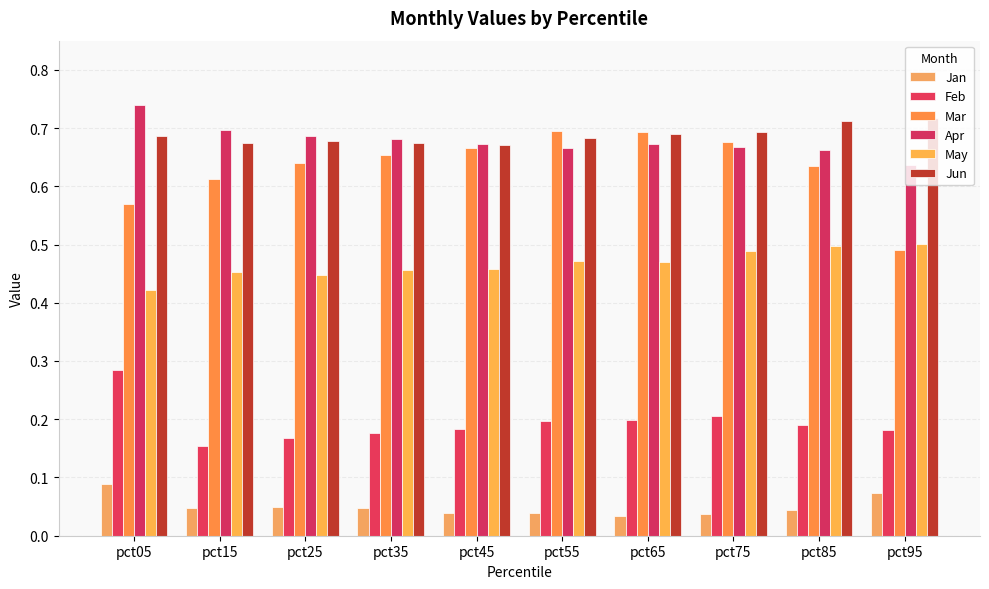

What is the value of the May bar at the 1st from the left?

0.4